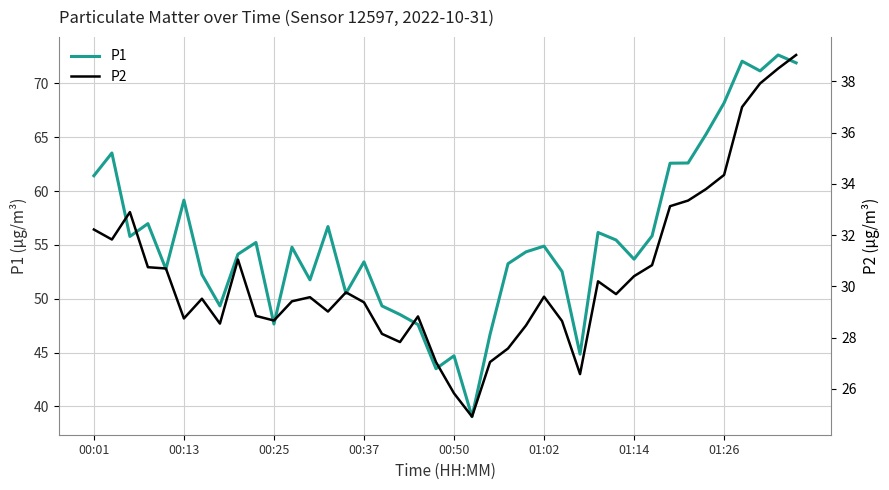

The P1 series shows 32.1 at 00:25. True or false?

False